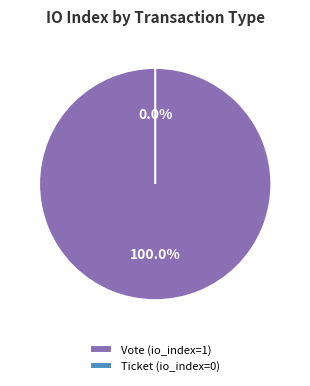

To the nearest percent, what percentage of the pie is Vote?

100%